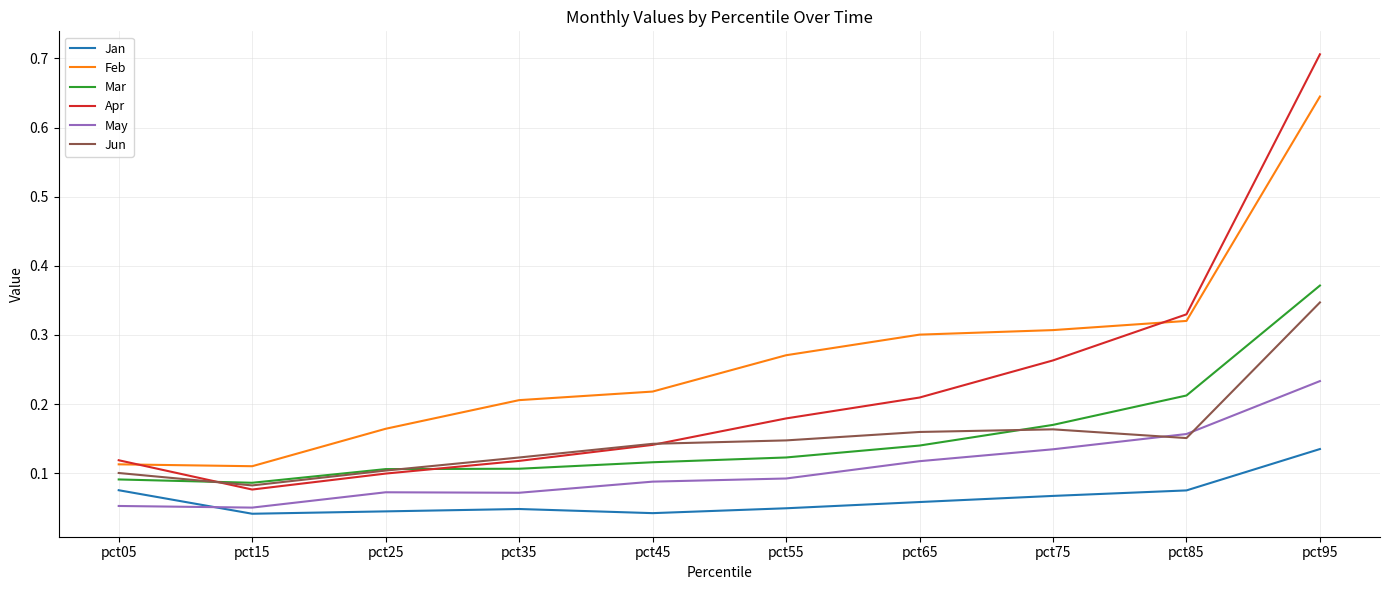

At which category does the chart reach its peak across all series?

pct95